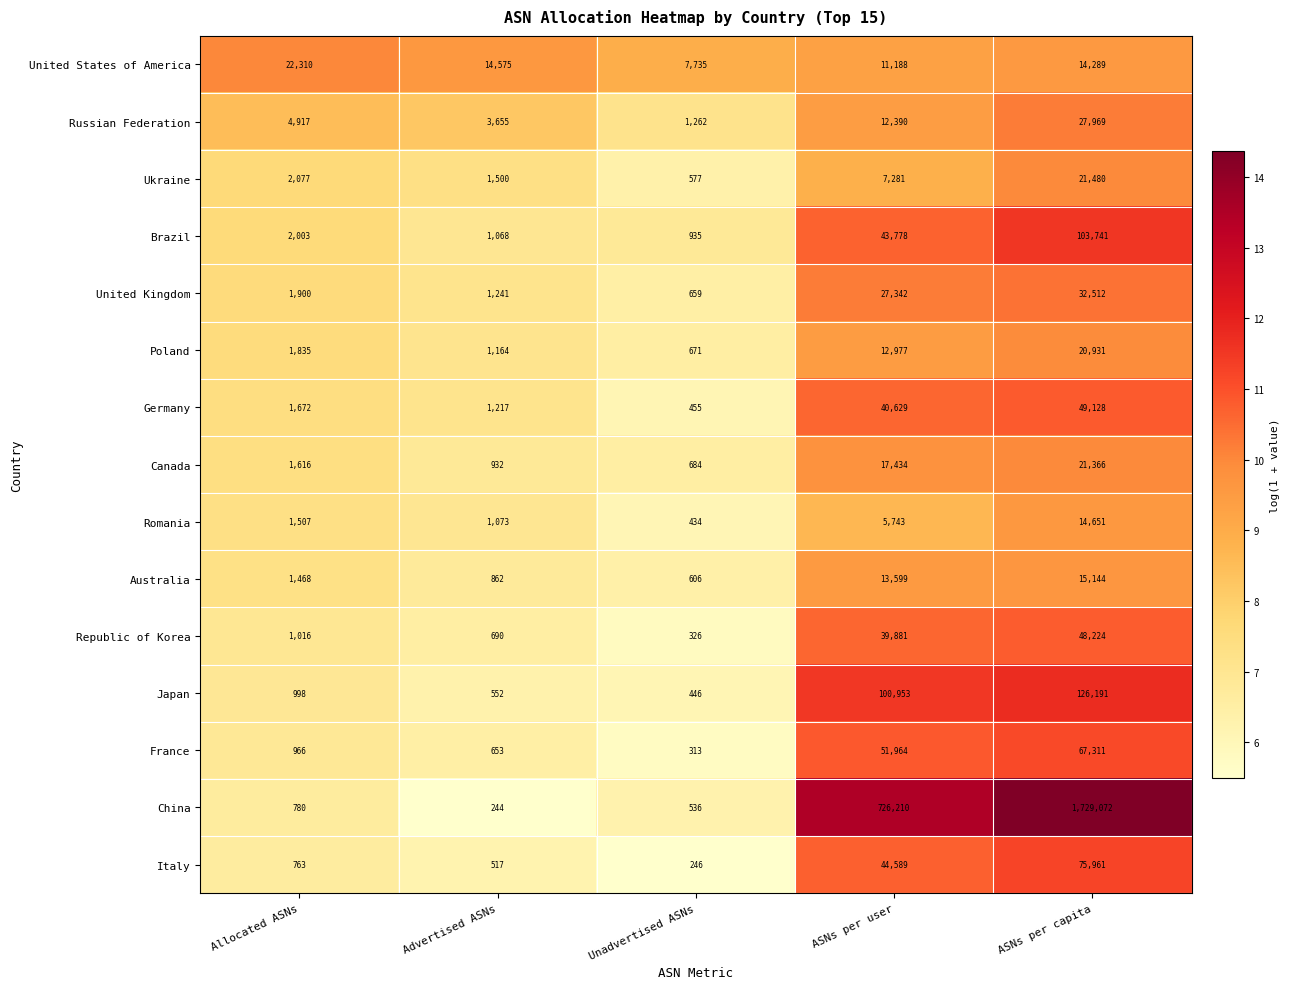

Count the number of categories in the chart.

5